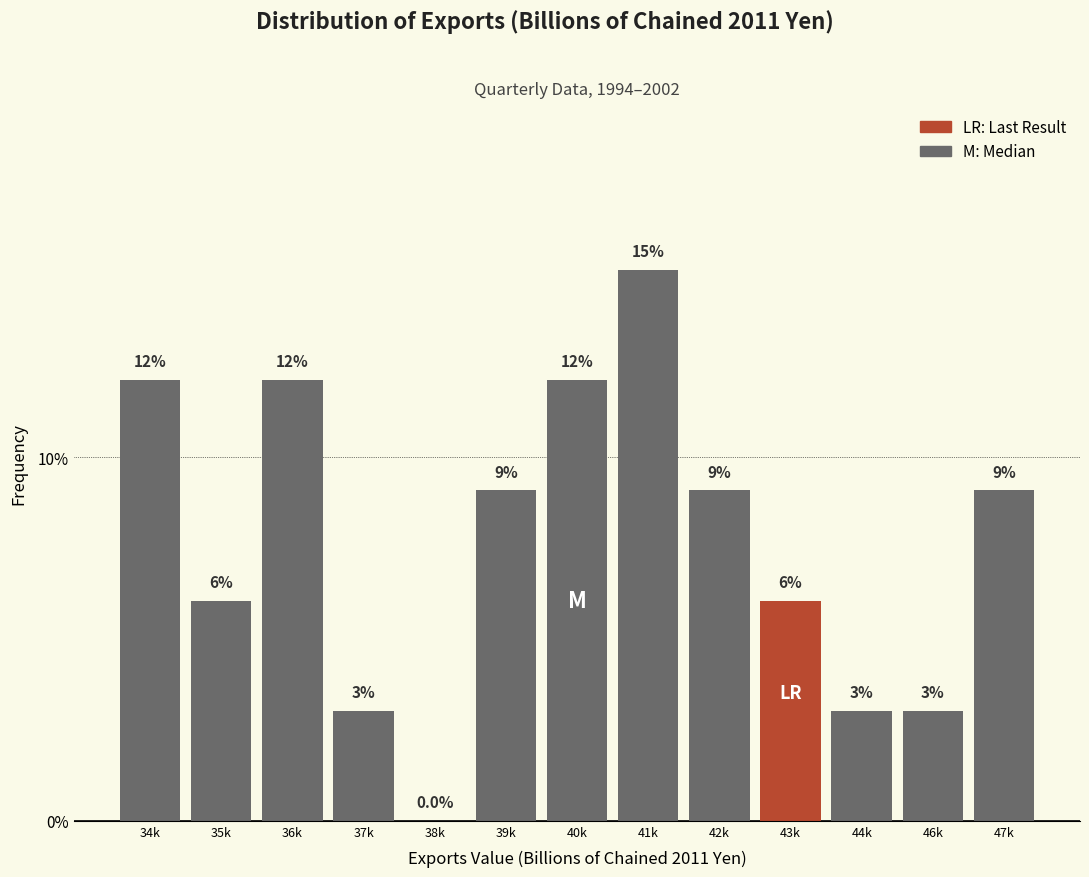

Are the bars horizontal?

No